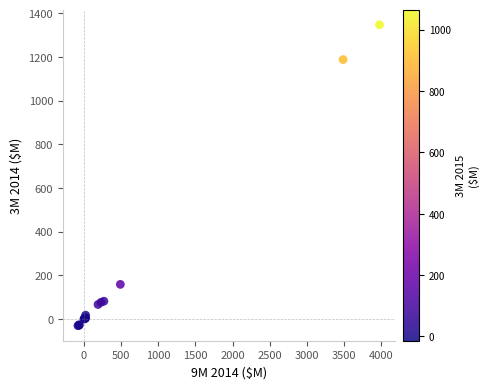

What Y value in the scatter plot is closest to 658?

159